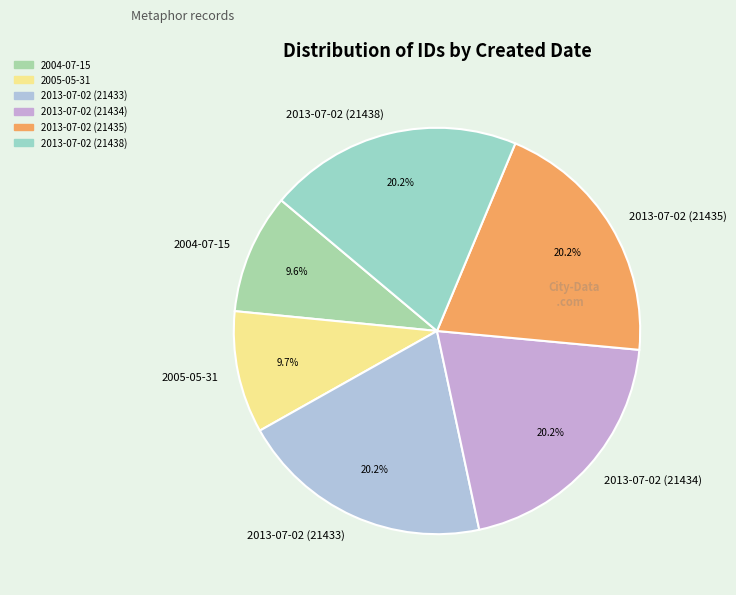

How many segments does this pie chart have?

6